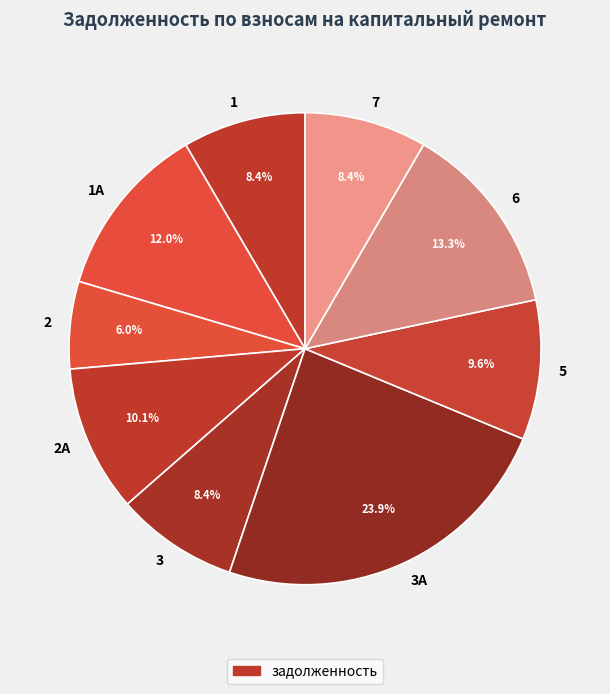

To the nearest percent, what percentage of the pie is 2?

6%